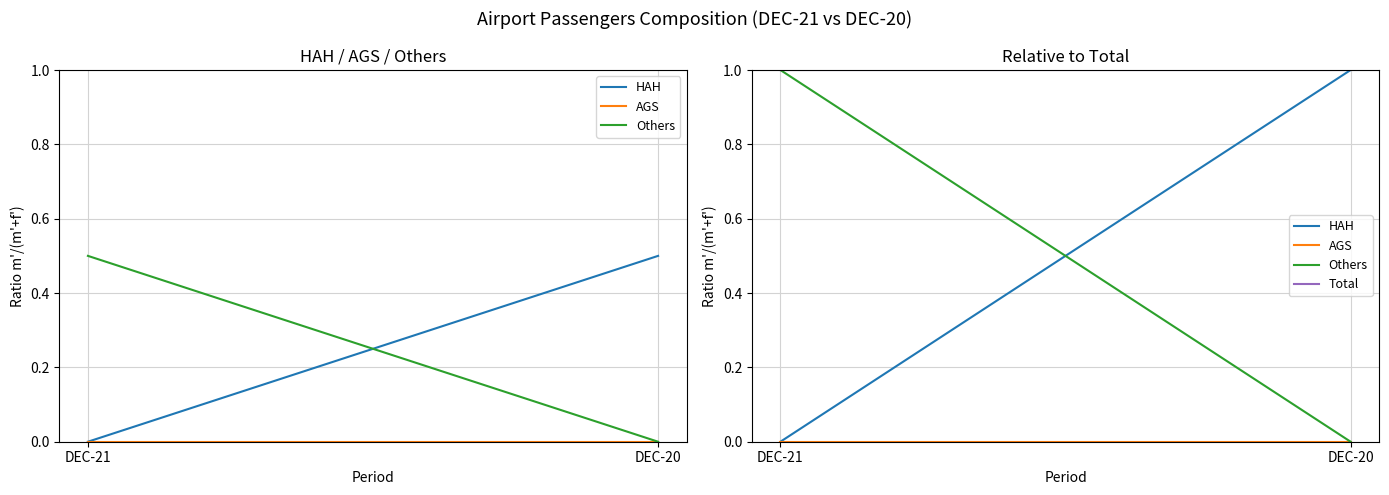

How many series are shown in this chart?

4